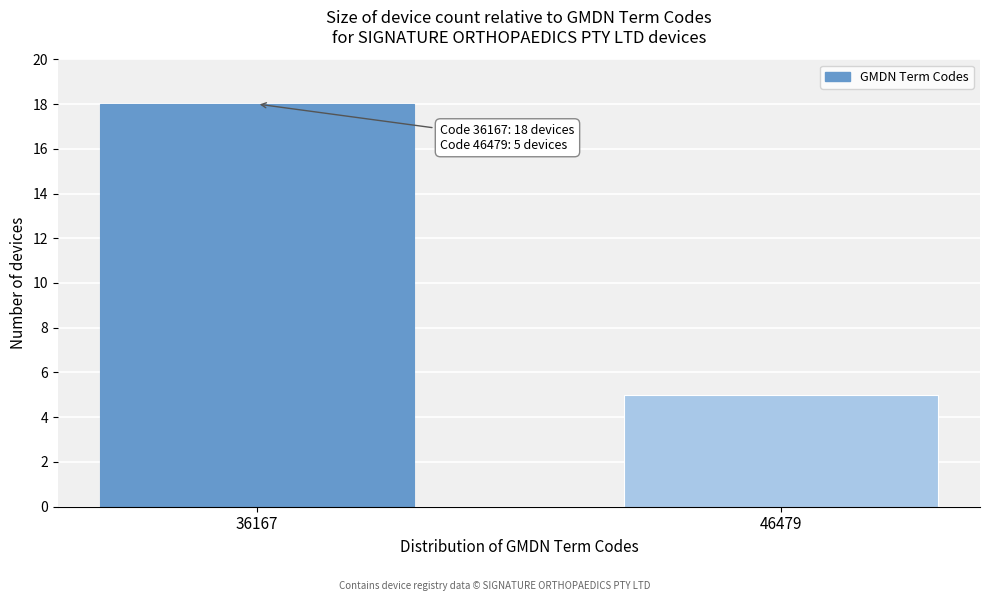

Reading left to right, transcribe all the data shown in this chart.

36167=18	46479=5